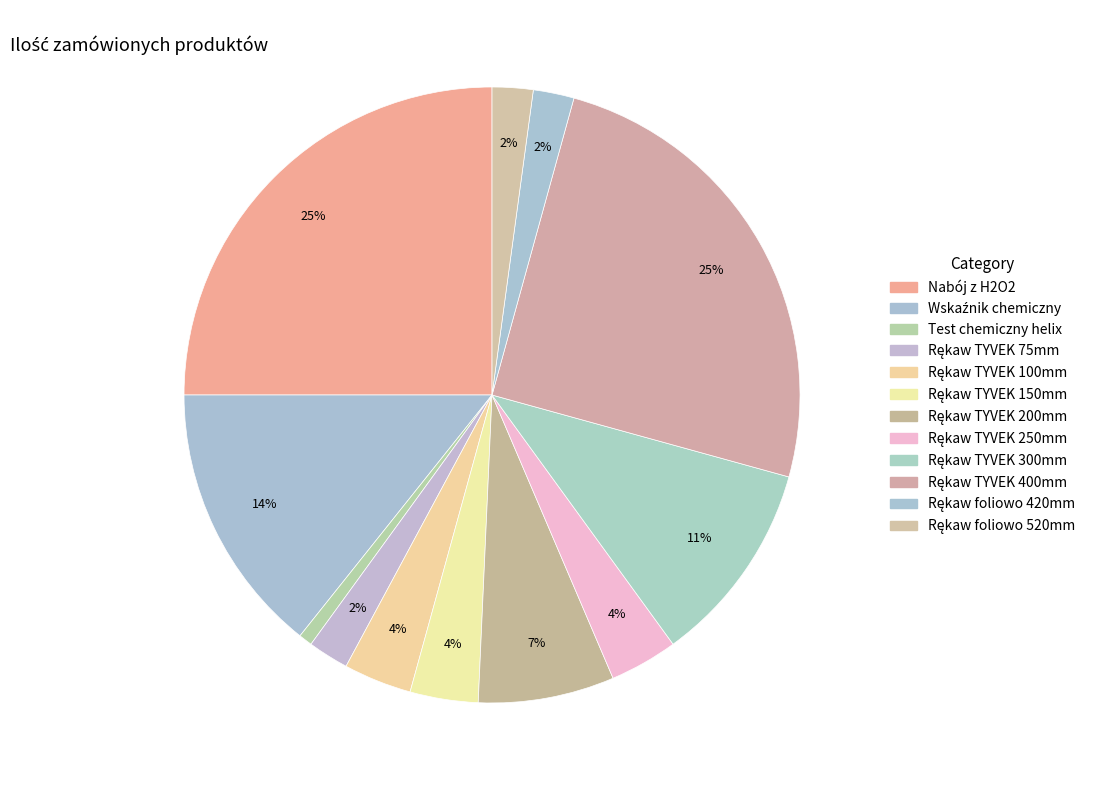

To the nearest percent, what percentage of the pie is Rękaw TYVEK 75mm?

2%